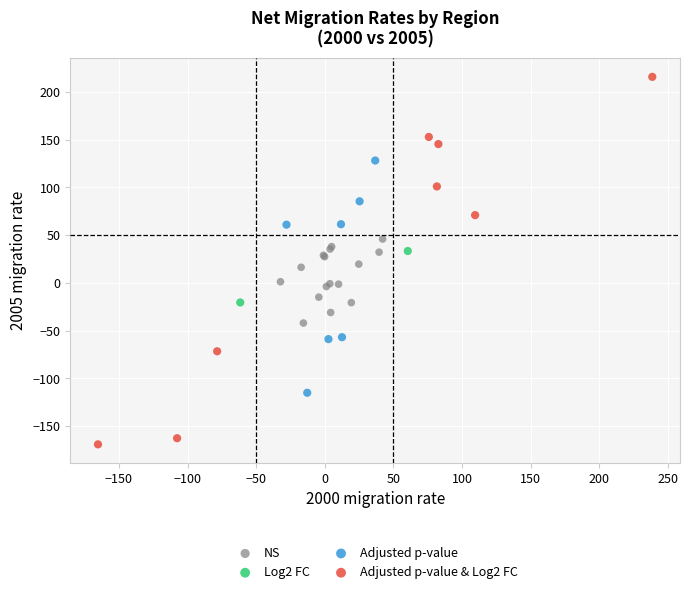

What are all the series names shown in the legend?

NS, Log2 FC, Adjusted p-value, Adjusted p-value & Log2 FC